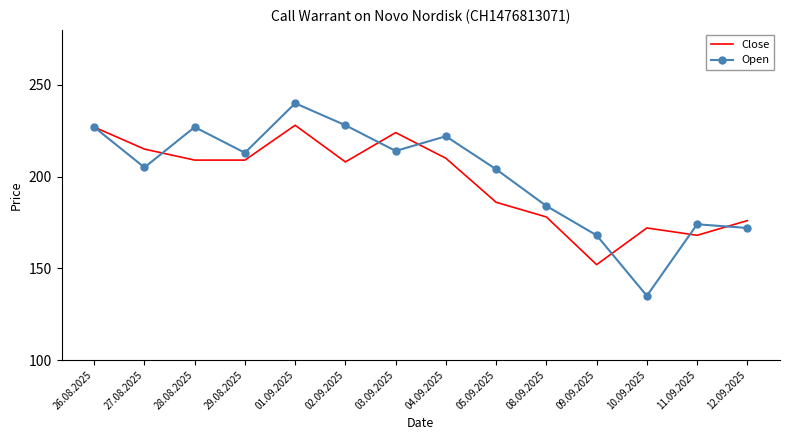

At which category does the chart reach its peak across all series?

01.09.2025